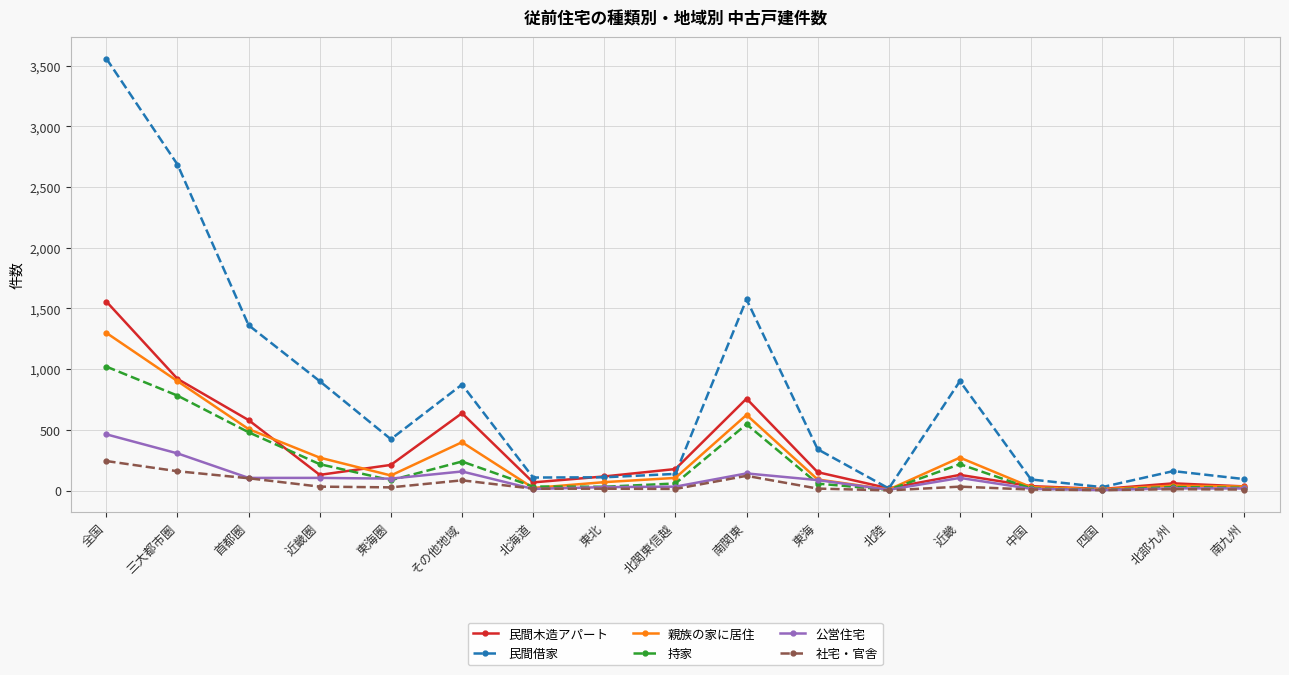

What is the total value across all series at 北関東信越?

521